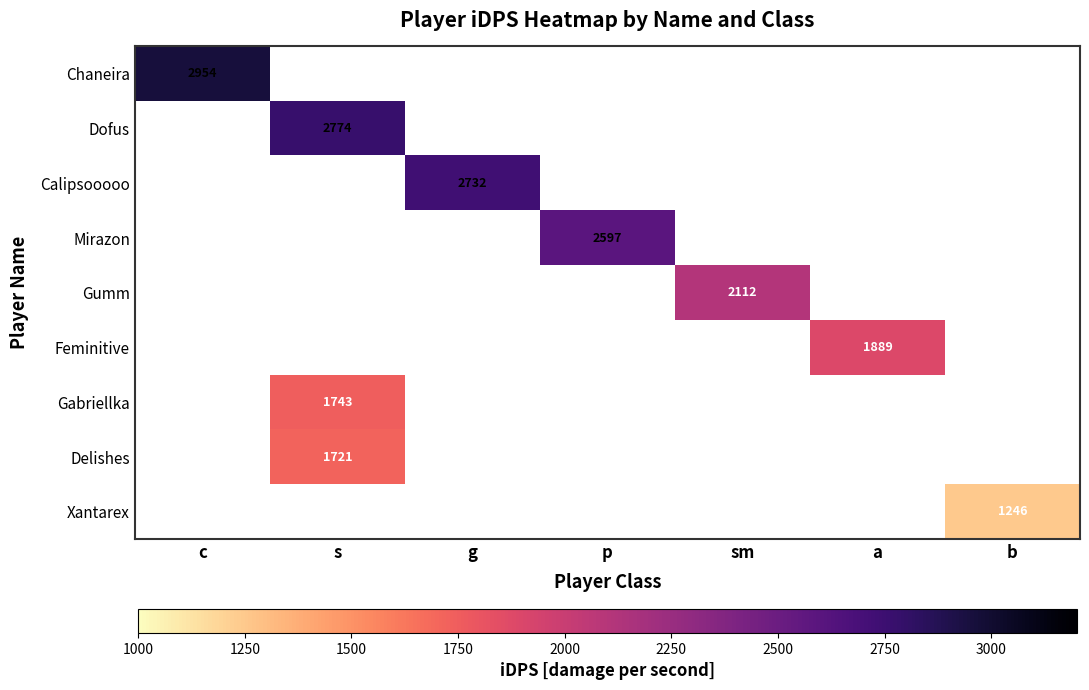

Rank the series by their average value, from highest to lowest.

Chaneira, Dofus, Calipsooooo, Mirazon, Gumm, Feminitive, Gabriellka, Delishes, Xantarex